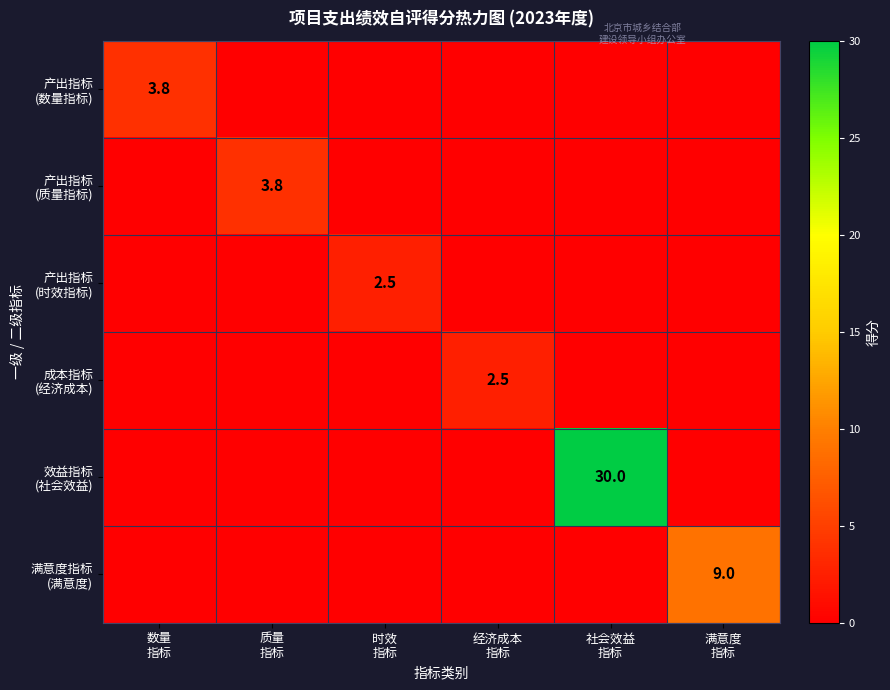

At which category is the sum across all series the highest?

社会效益
指标